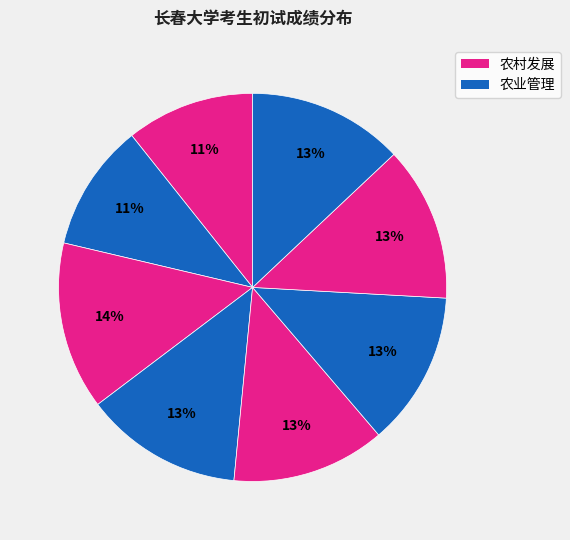

How many segments does this pie chart have?

8